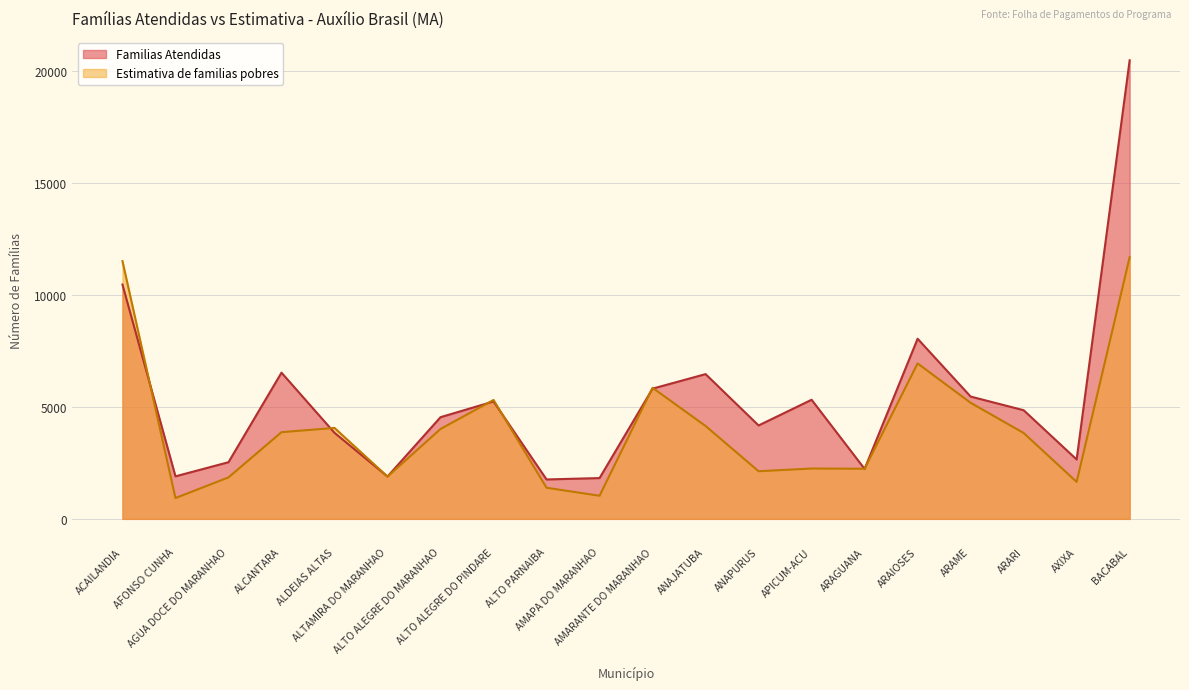

How many lines are shown in the chart?

2